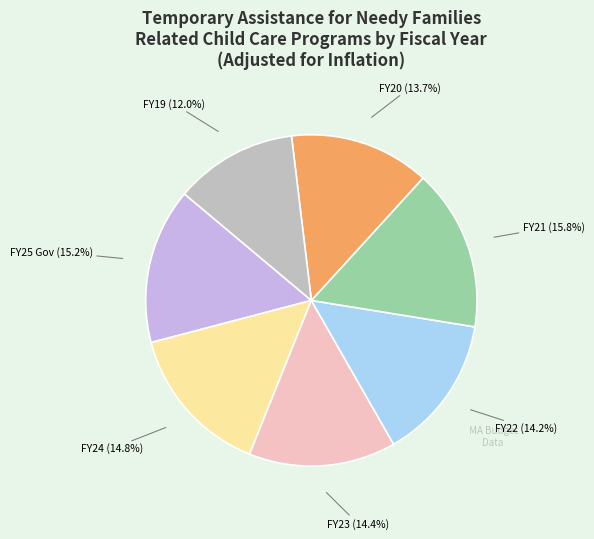

Combined, what portion of the pie is FY25 Gov and FY23?

29.6%